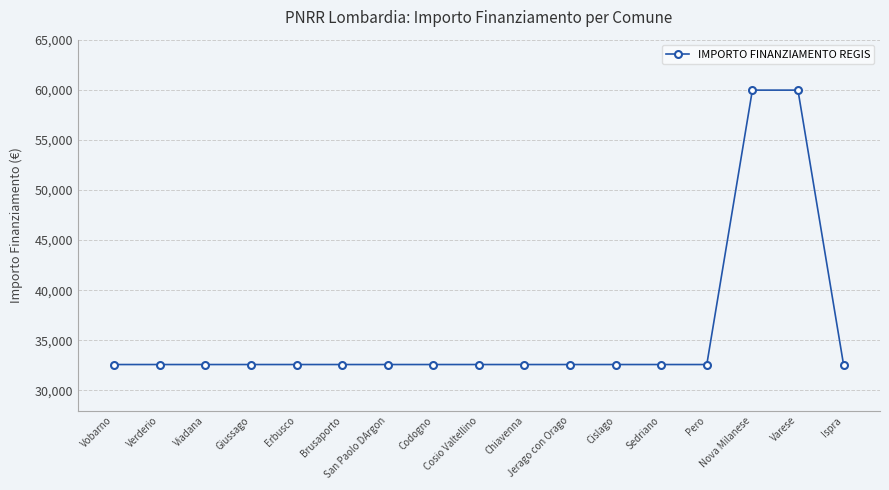

What is the greatest value displayed?

59966